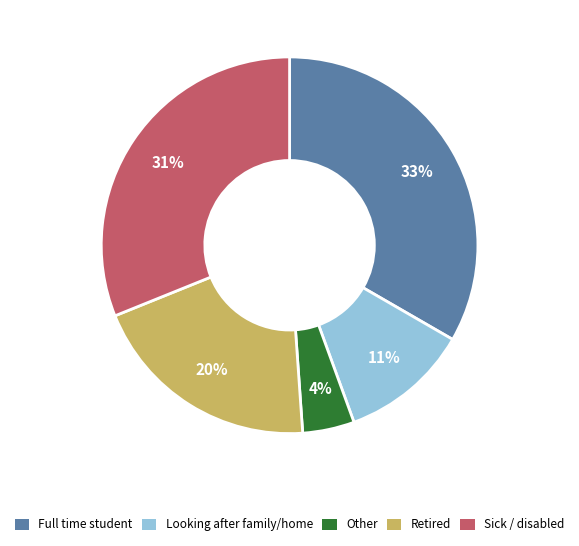

To the nearest percent, what is the average slice percentage?

20%